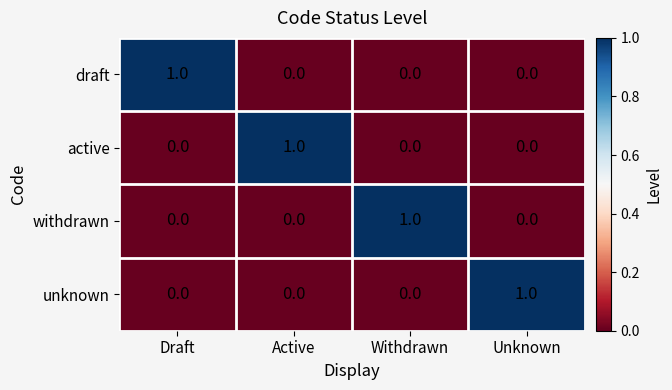

True or false: unknown has a value of 1 at Unknown.

True